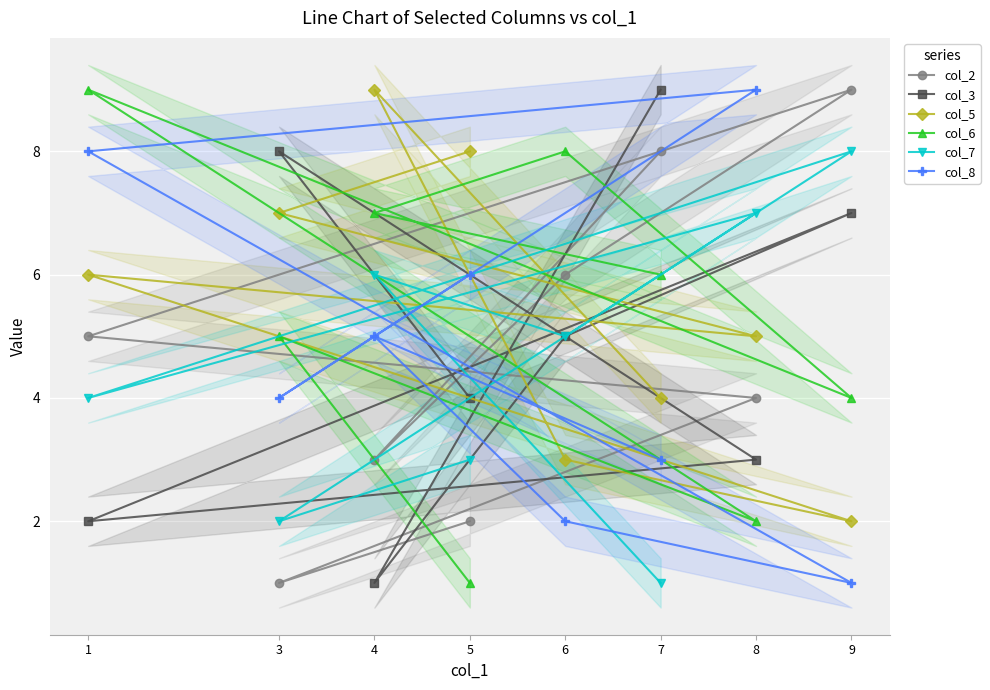

How many categories are shown in the chart?

8